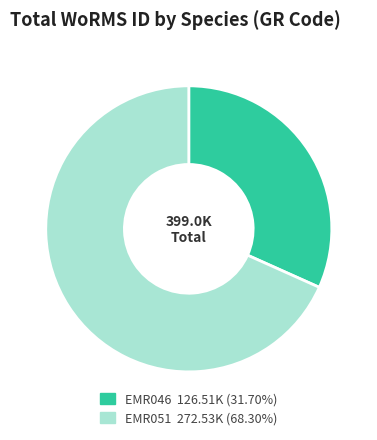

Is there any slice that represents more than half of the pie?

Yes